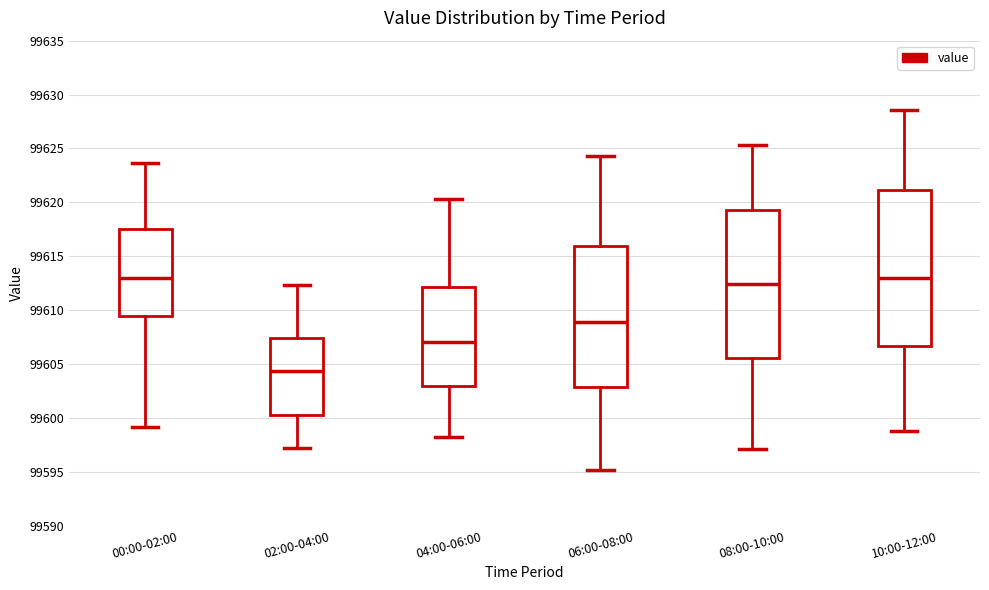

Reading left to right, transcribe this box plot: for each box, give where its median line is, the range the box spans, and where its two whiskers end, as read against the y-axis. The values are not printed on the chart, so give them approximately, as read against the axis.

00:00-02:00: median 99613.0, box 99609.5 to 99617.5, whiskers 99599.0 to 99623.5
02:00-04:00: median 99604.5, box 99600.5 to 99607.5, whiskers 99597.0 to 99612.5
04:00-06:00: median 99607.0, box 99603.0 to 99612.0, whiskers 99598.0 to 99620.5
06:00-08:00: median 99609.0, box 99603.0 to 99616.0, whiskers 99595.0 to 99624.5
08:00-10:00: median 99612.5, box 99605.5 to 99619.5, whiskers 99597.0 to 99625.5
10:00-12:00: median 99613.0, box 99606.5 to 99621.0, whiskers 99599.0 to 99628.5